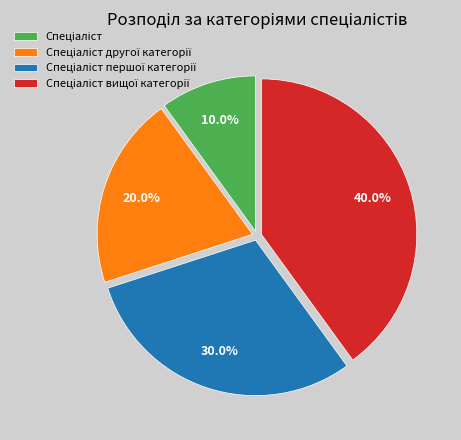

Is there a majority slice in this chart?

No